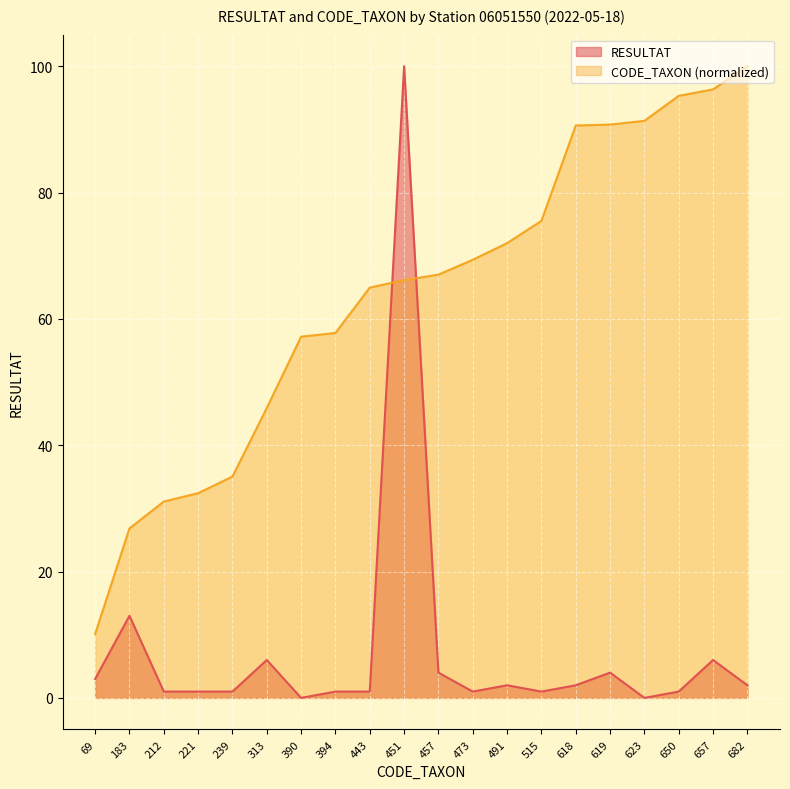

What is the value of the CODE_TAXON point at the 14th from the left?

75.5